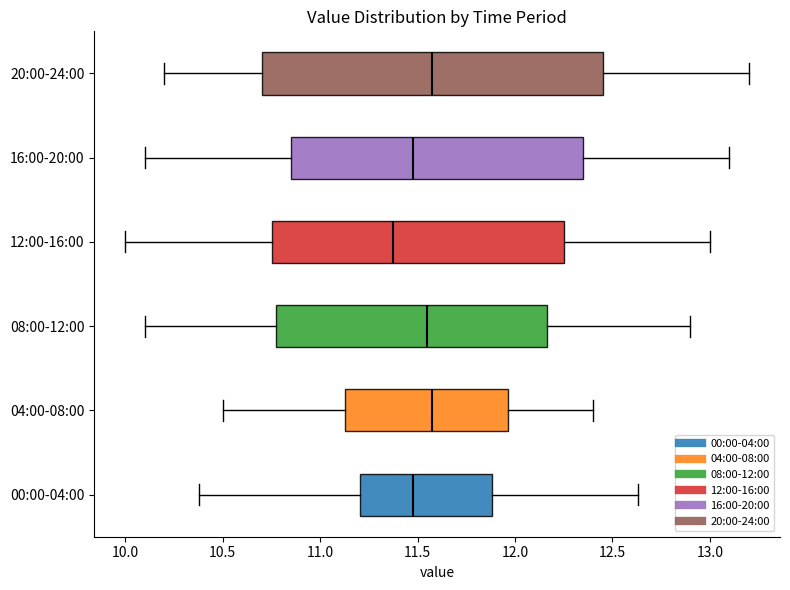

Reading bottom to top, transcribe this box plot: for each box, give where its median line is, the range the box spans, and where its two whiskers end, as read against the x-axis. The values are not printed on the chart, so give them approximately, as read against the axis.

00:00-04:00: median 11.50, box 11.20 to 11.90, whiskers 10.40 to 12.65
04:00-08:00: median 11.60, box 11.15 to 11.95, whiskers 10.50 to 12.40
08:00-12:00: median 11.55, box 10.80 to 12.15, whiskers 10.10 to 12.90
12:00-16:00: median 11.40, box 10.75 to 12.25, whiskers 10.00 to 13.00
16:00-20:00: median 11.50, box 10.85 to 12.35, whiskers 10.10 to 13.10
20:00-24:00: median 11.60, box 10.70 to 12.45, whiskers 10.20 to 13.20